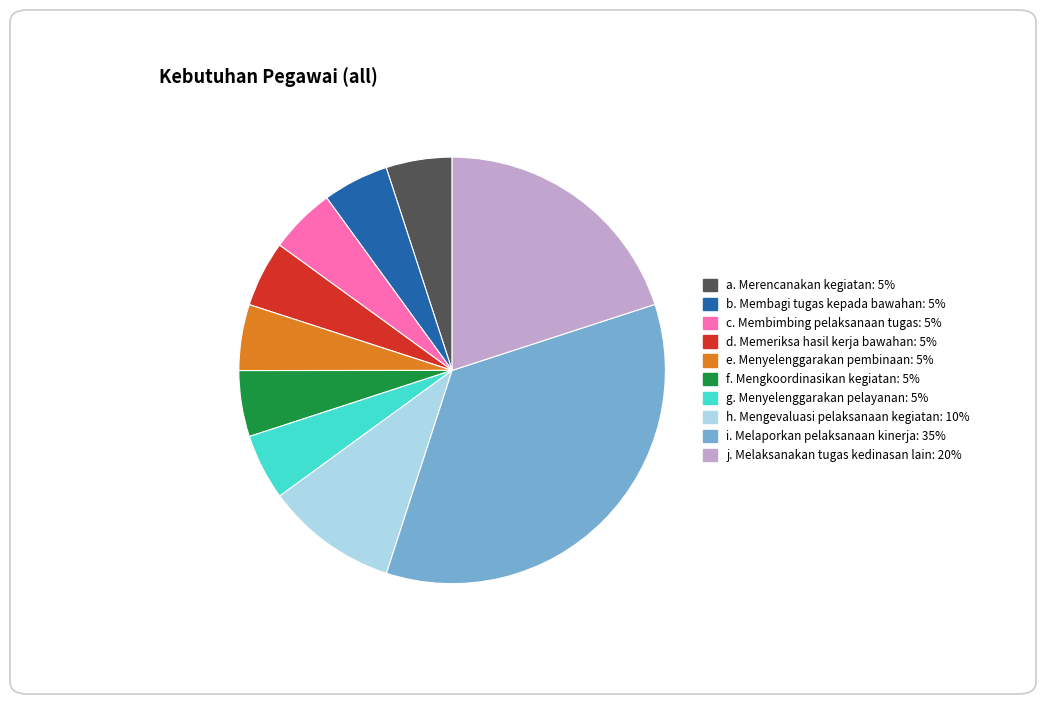

Do c. Membimbing pelaksanaan tugas and i. Melaporkan pelaksanaan kinerja together represent more than half of the pie?

No